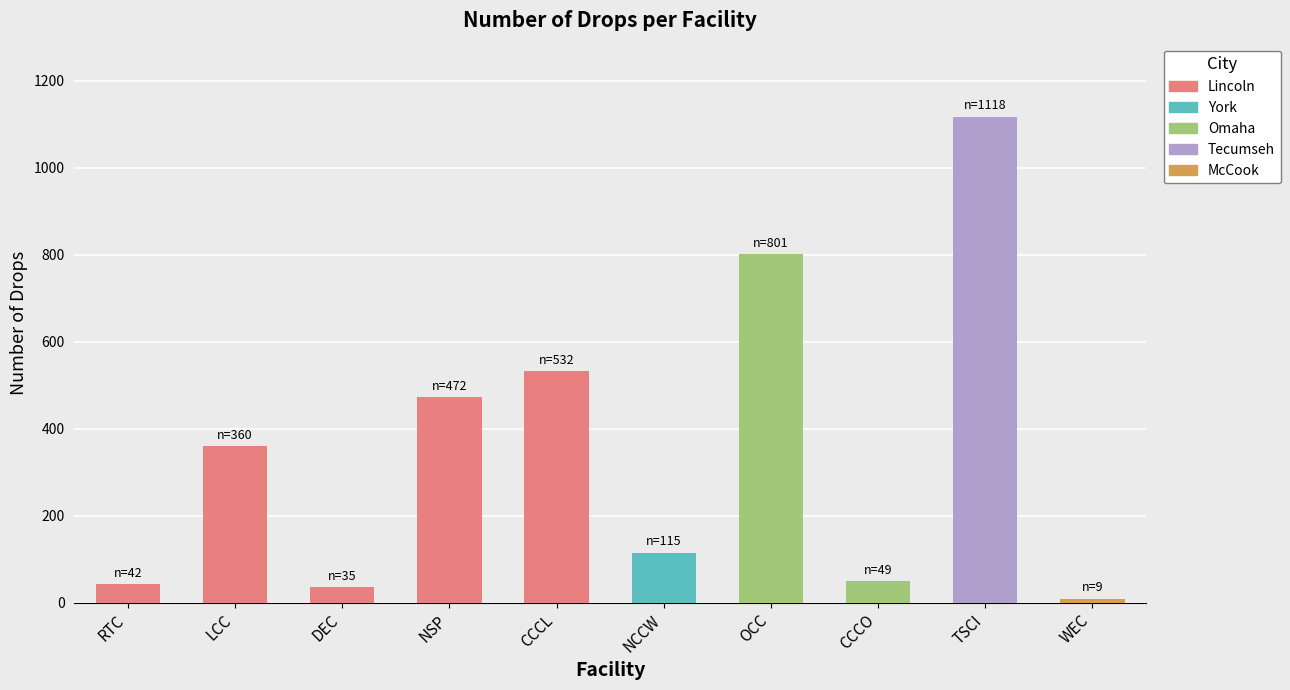

Which has a higher value, DEC or NCCW?

NCCW